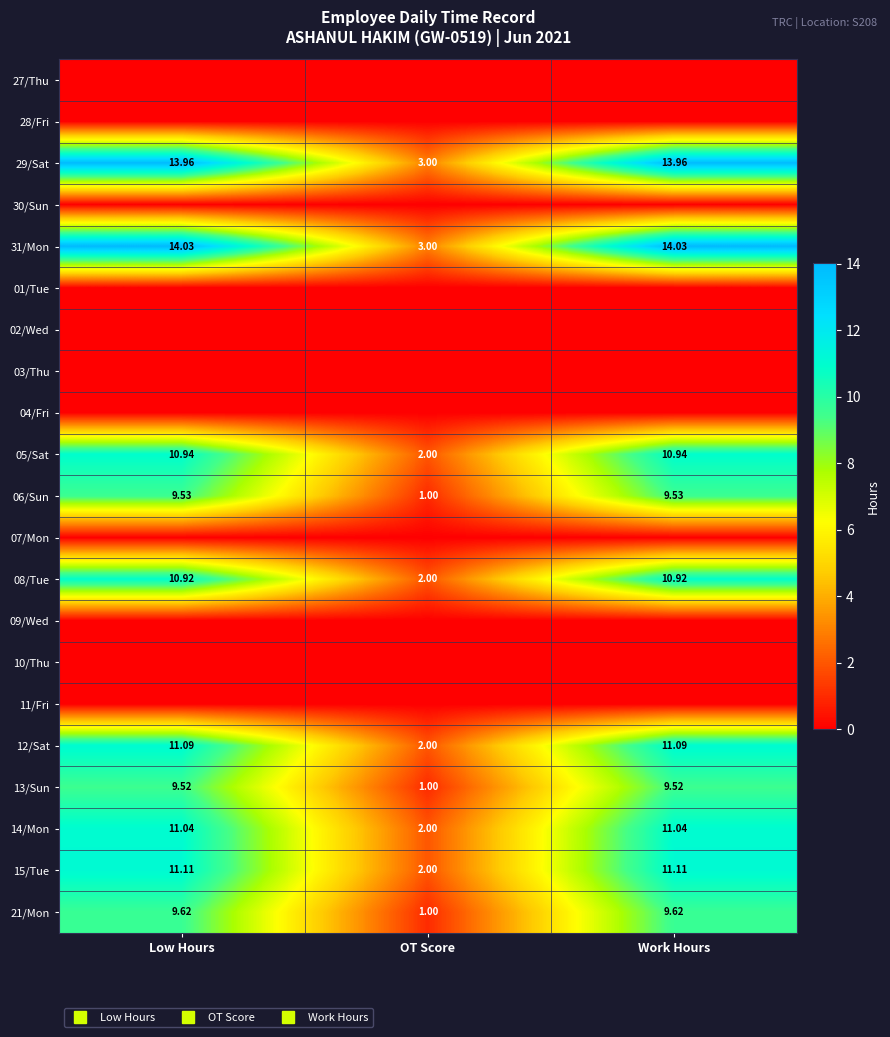

Which category has the lowest value in the 13/Sun series?

OT Score